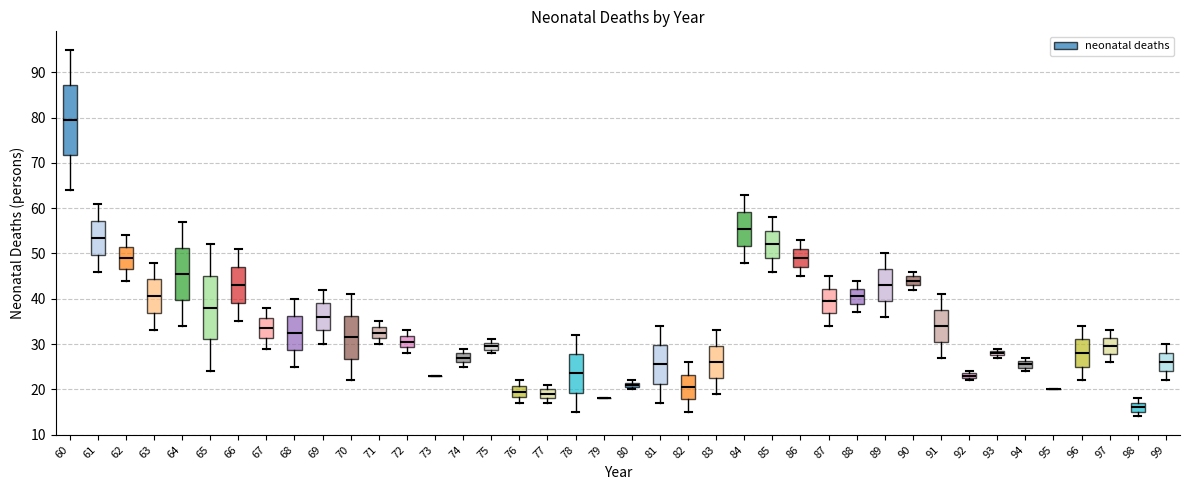

Comparing the boxes themselves (not the whiskers), which one is the tallest?

60